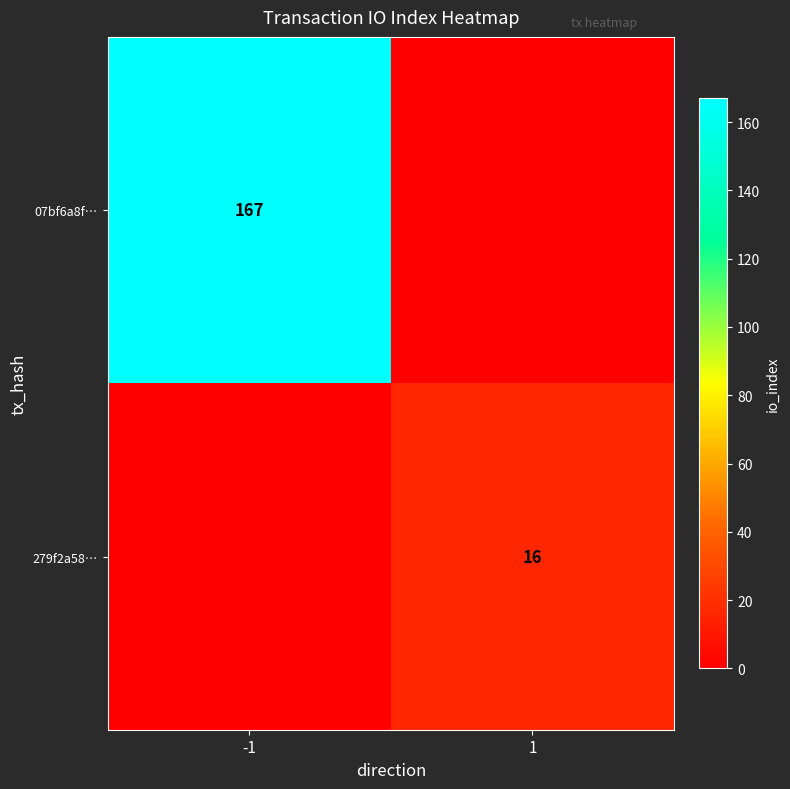

Is the value of 279f2a58… at 1 greater than the value of 07bf6a8f… at -1?

No